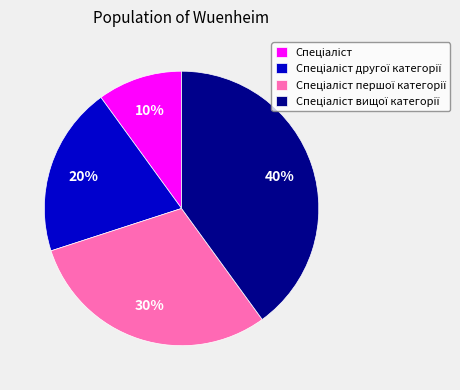

To the nearest percent, what is the difference between the largest and smallest slice percentages?

30%